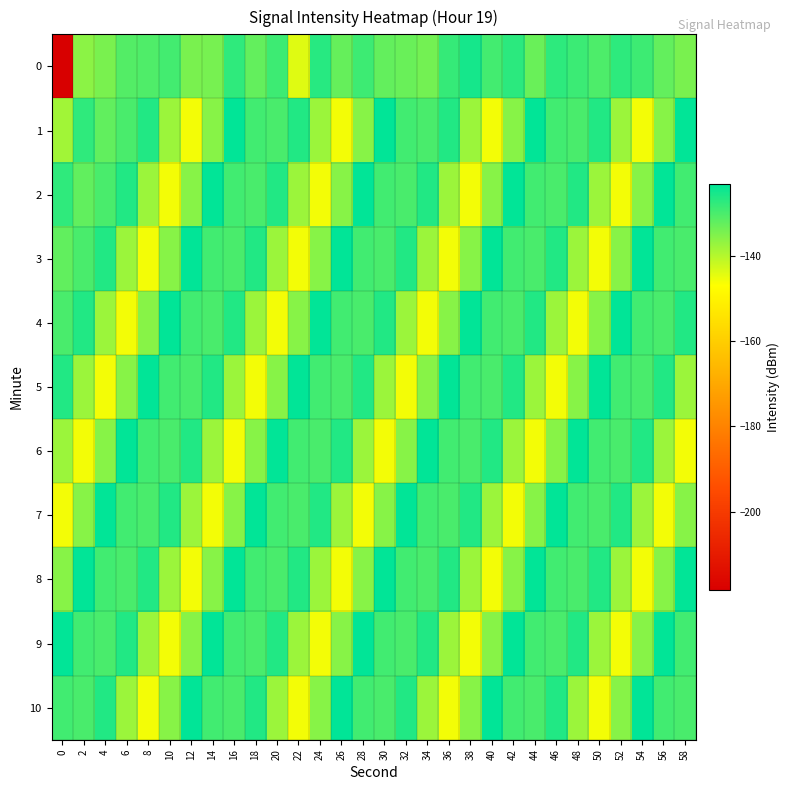

Which label corresponds to the largest value in the chart?

16